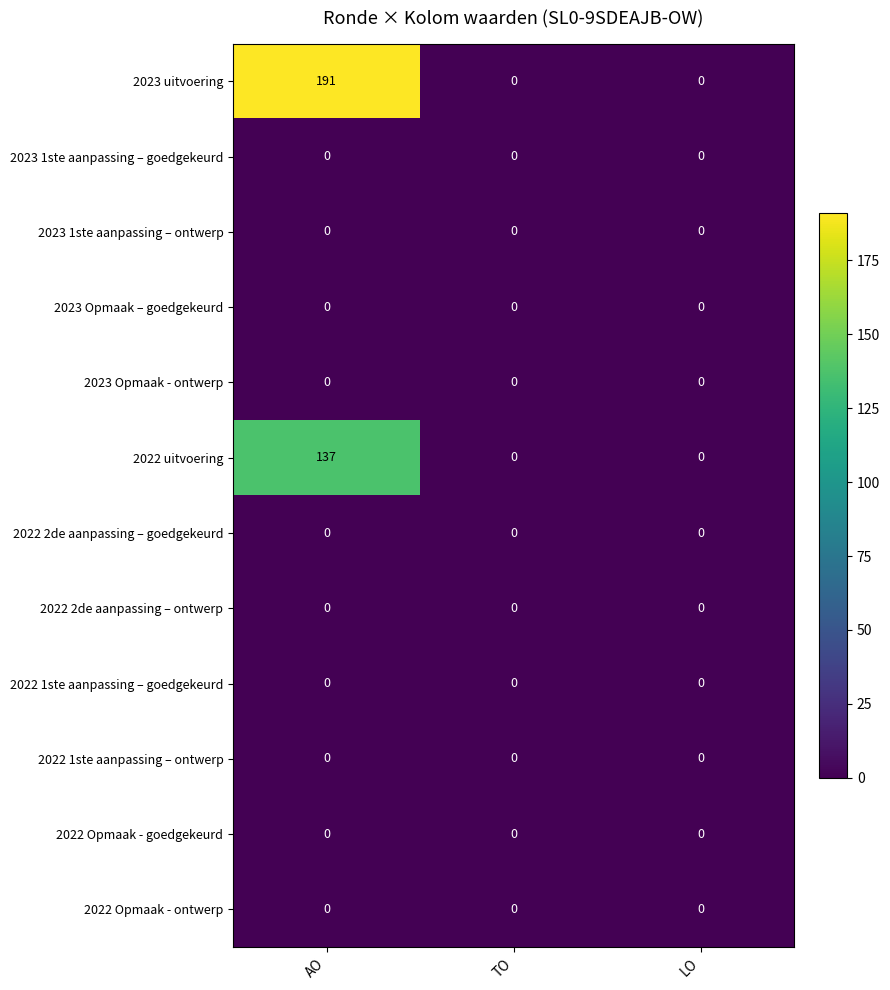

Between AO and TO, which series saw the biggest shift?

2023 uitvoering